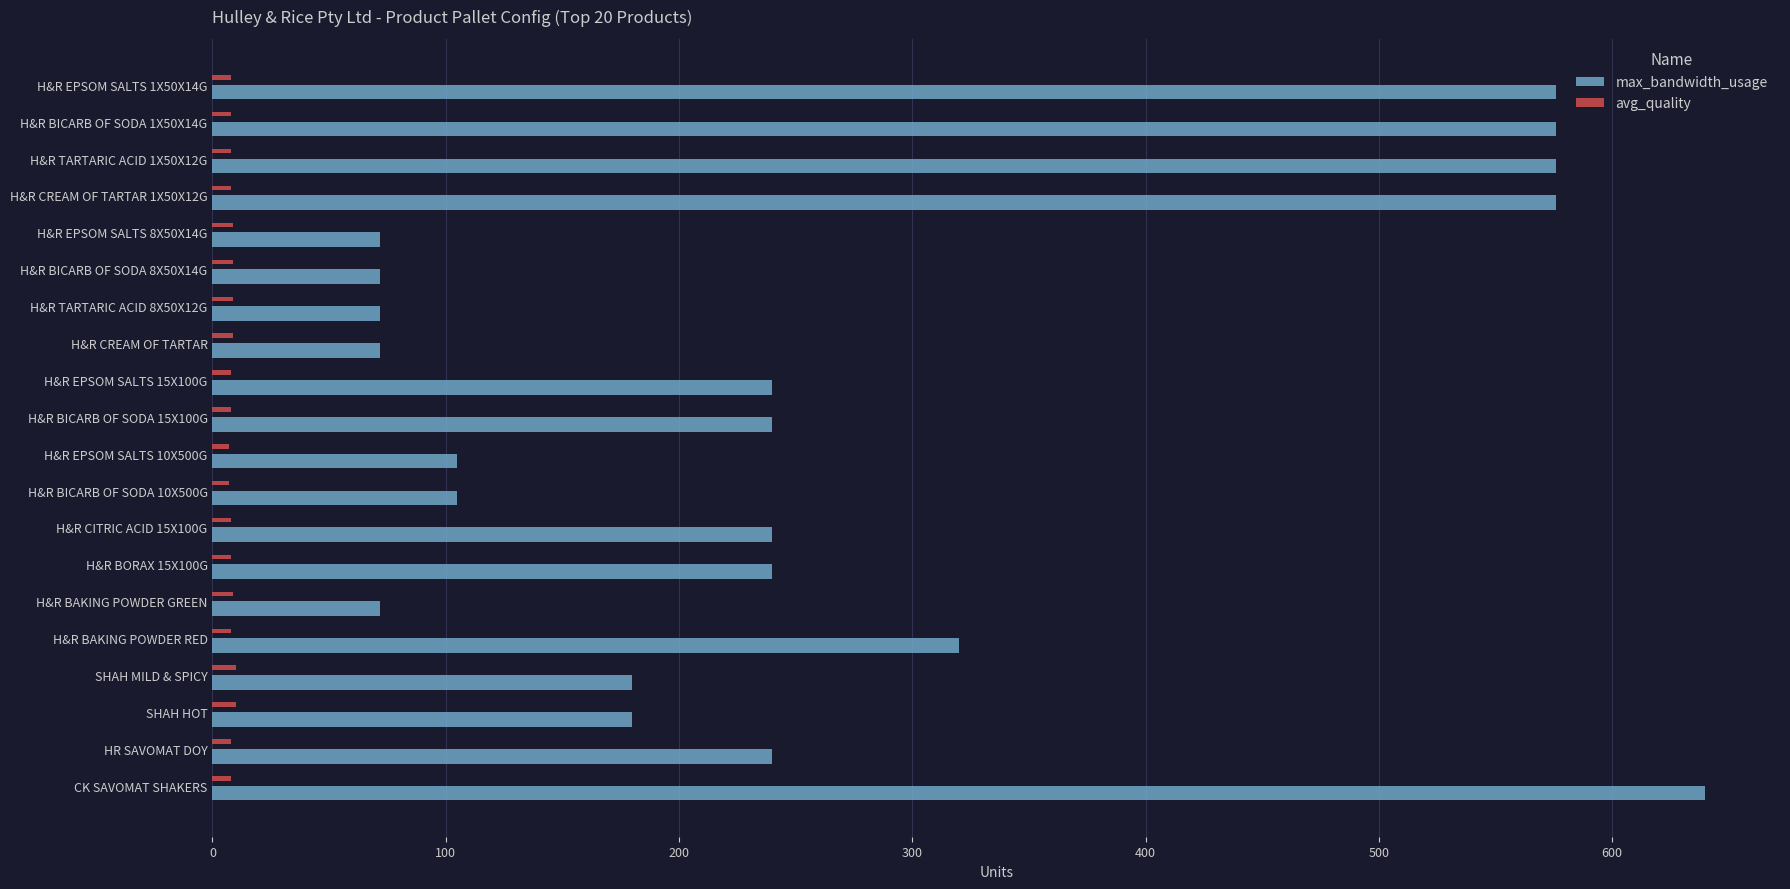

At how many categories does at least one series exceed 603?

1